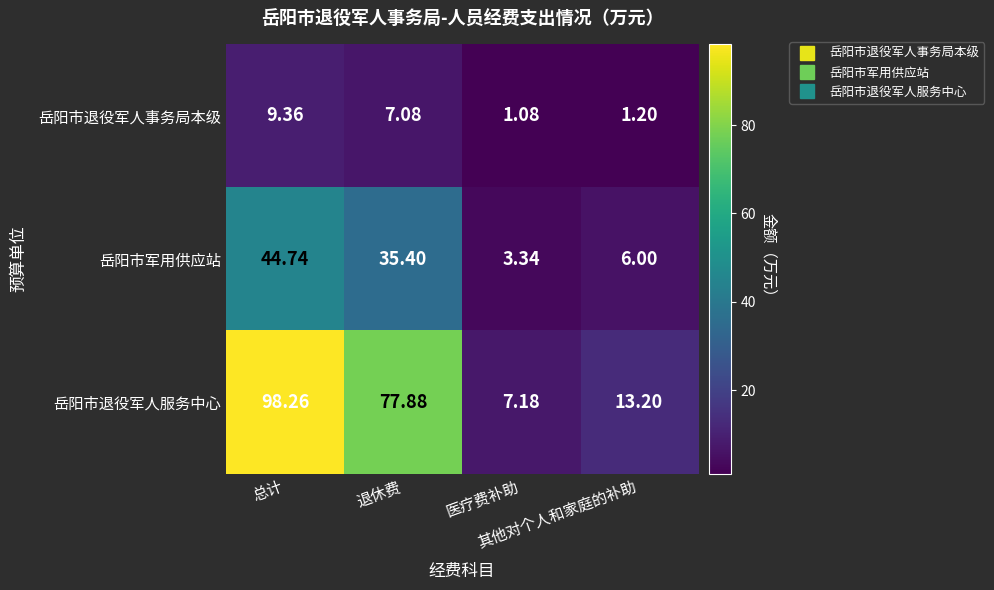

Rank the series at 医疗费补助 from lowest to highest value.

岳阳市退役军人事务局本级, 岳阳市军用供应站, 岳阳市退役军人服务中心